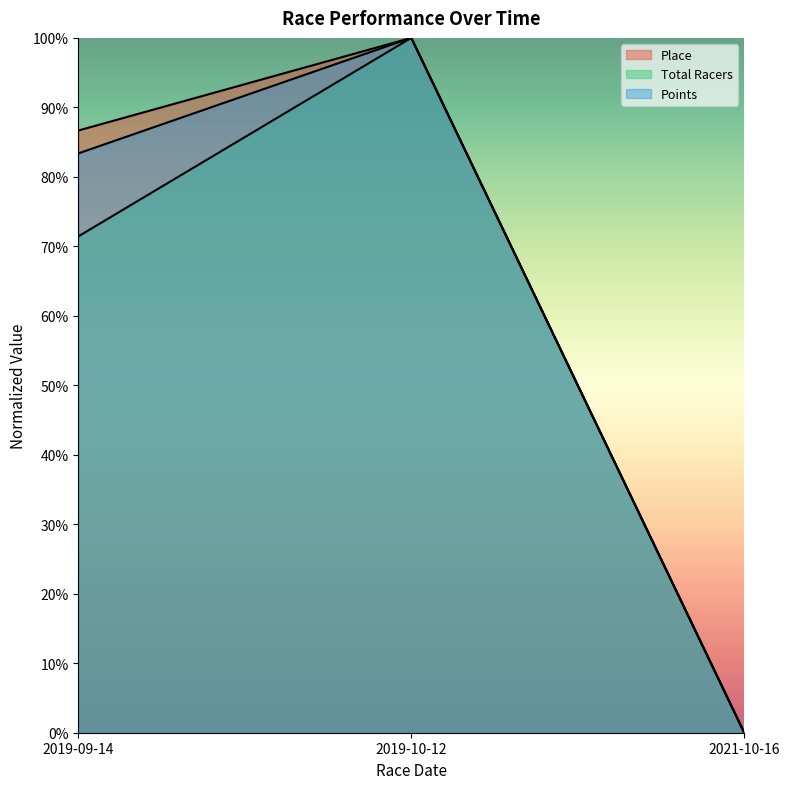

What is the total value across all series at 2019-10-12?

3.0